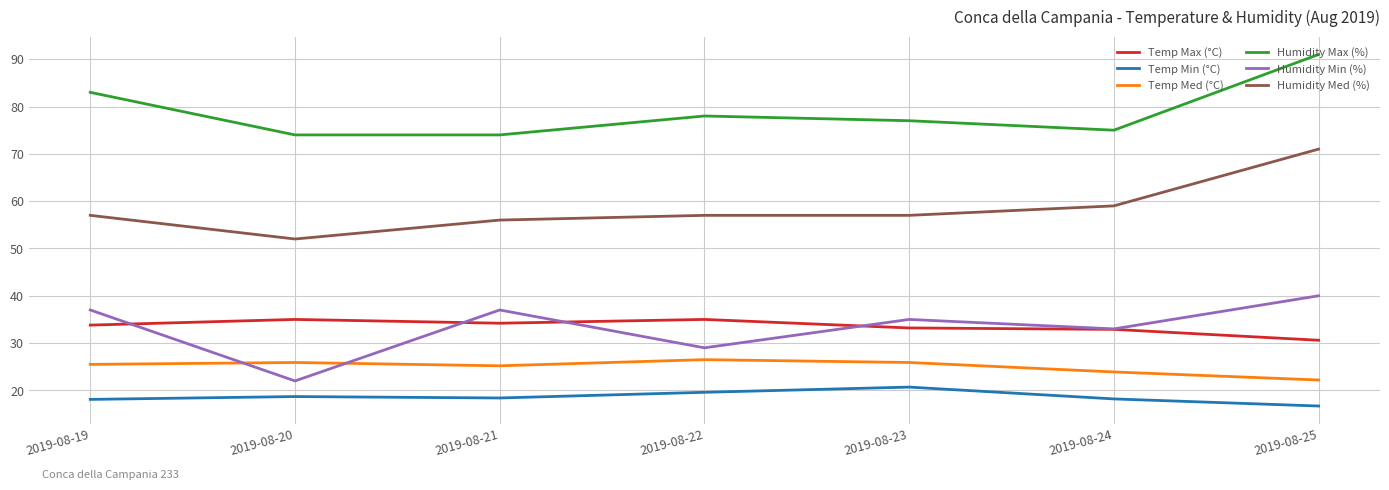

The Humidity Min (%) series shows 51.1 at 2019-08-24. True or false?

False